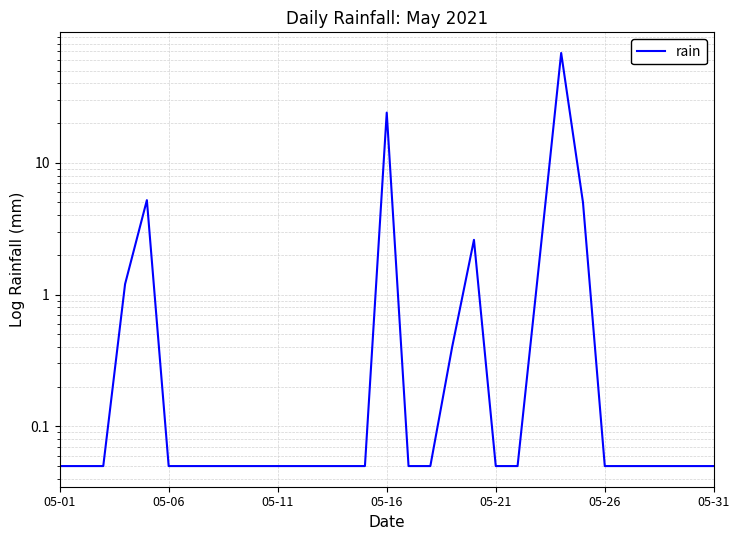

Reading left to right, list all the values displayed in this chart.

0.1	0.1	0.1	1.2	5.2	0.1	0.1	0.1	0.1	0.1	0.1	0.1	0.1	0.1	0.1	24.0	0.1	0.1	0.4	2.6	0.1	0.1	1.8	68.0	5.0	0.1	0.1	0.1	0.1	0.1	0.1